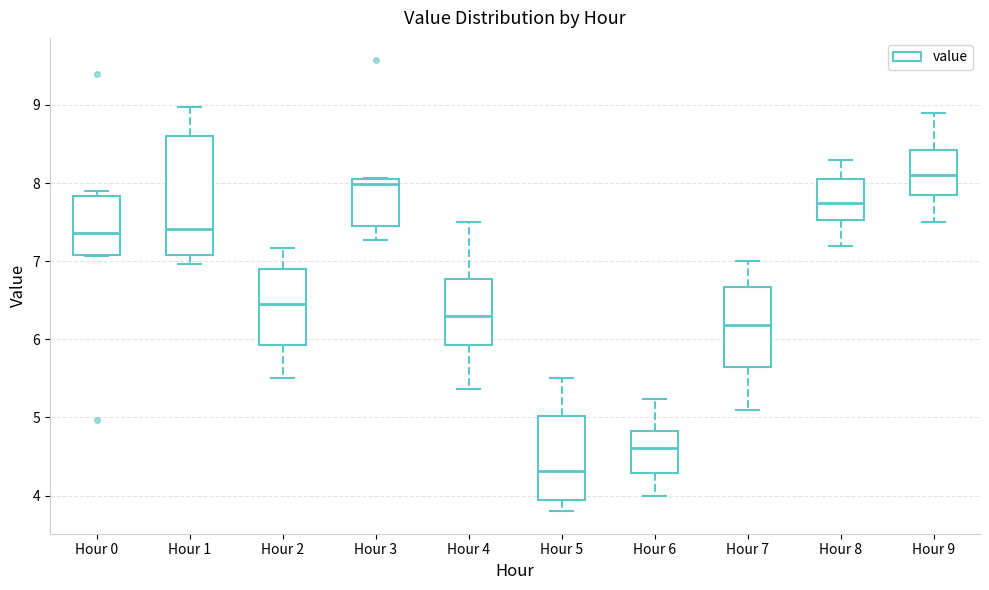

Which box's median line is the lowest?

Hour 5